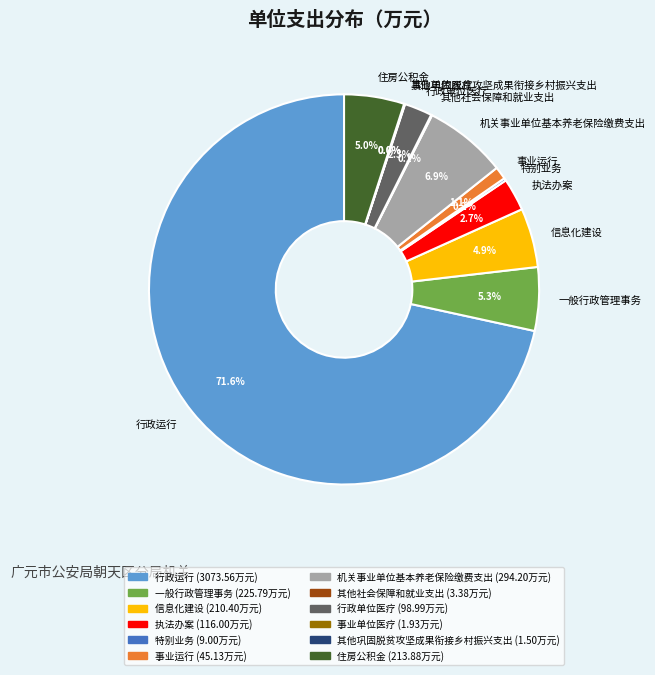

What is the largest slice in the pie chart?

行政运行